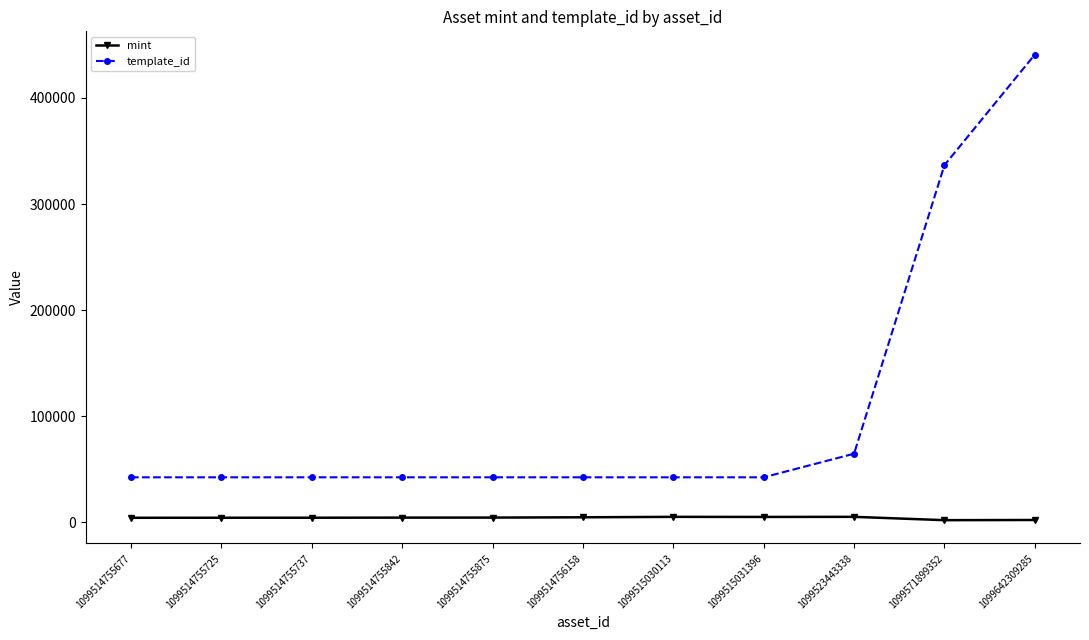

True or false: template_id and mint cross at least once.

False